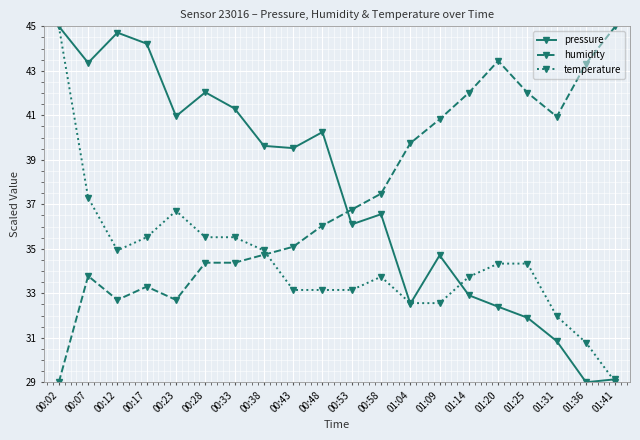

Reading left to right, what are all the values shown in this chart?

pressure: 45.0	43.4	44.7	44.2	41.0	42.0	41.3	39.6	39.5	40.2	36.1	36.6	32.5	34.7	32.9	32.4	31.9	30.8	29.0	29.1
humidity: 29.0	33.8	32.7	33.3	32.7	34.4	34.4	34.7	35.1	36.0	36.8	37.5	39.7	40.8	42.0	43.4	42.0	40.9	43.3	45.0
temperature: 45.0	37.3	34.9	35.5	36.7	35.5	35.5	34.9	33.1	33.1	33.1	33.7	32.6	32.6	33.7	34.3	34.3	32.0	30.8	29.0